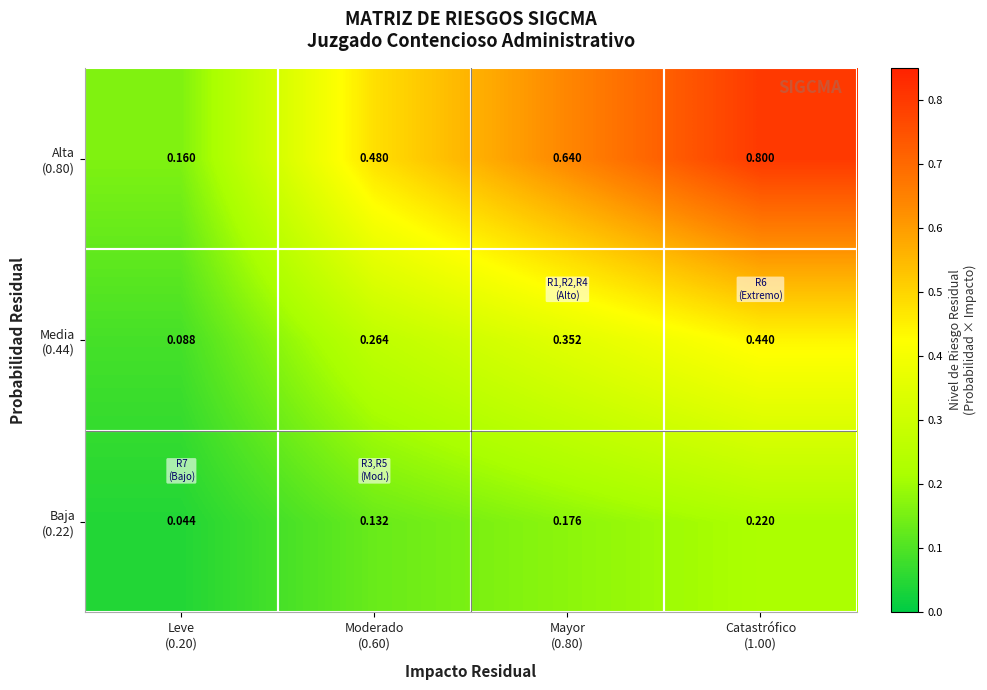

Count the number of data series in this chart.

3